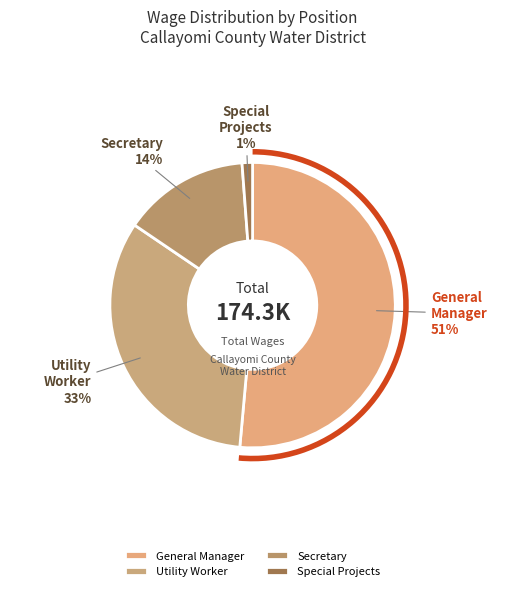

To the nearest percent, what is the average slice percentage?

25%